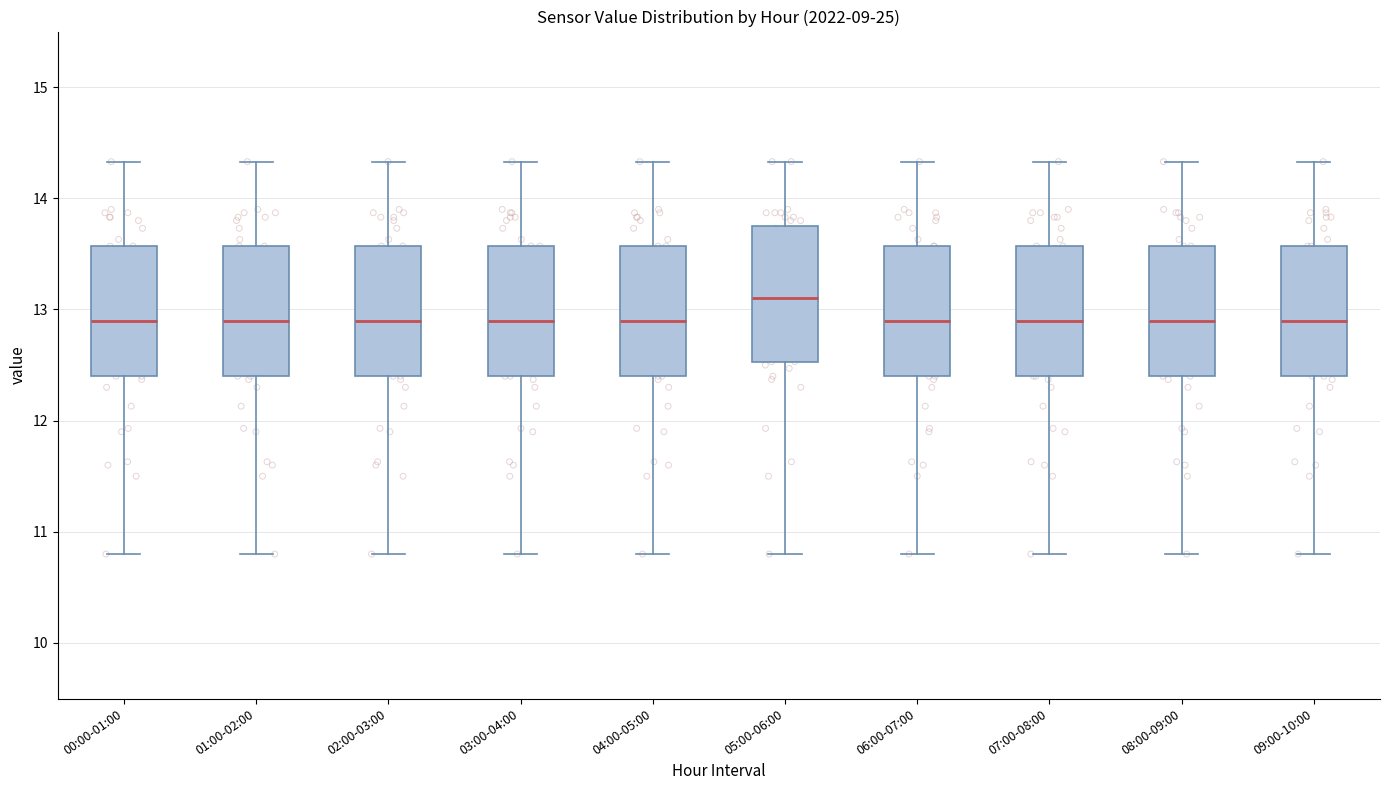

Where is the lower edge of the box for 02:00-03:00 on the y-axis? The values are not printed on the chart, so give them approximately, as read against the axis.

12.4